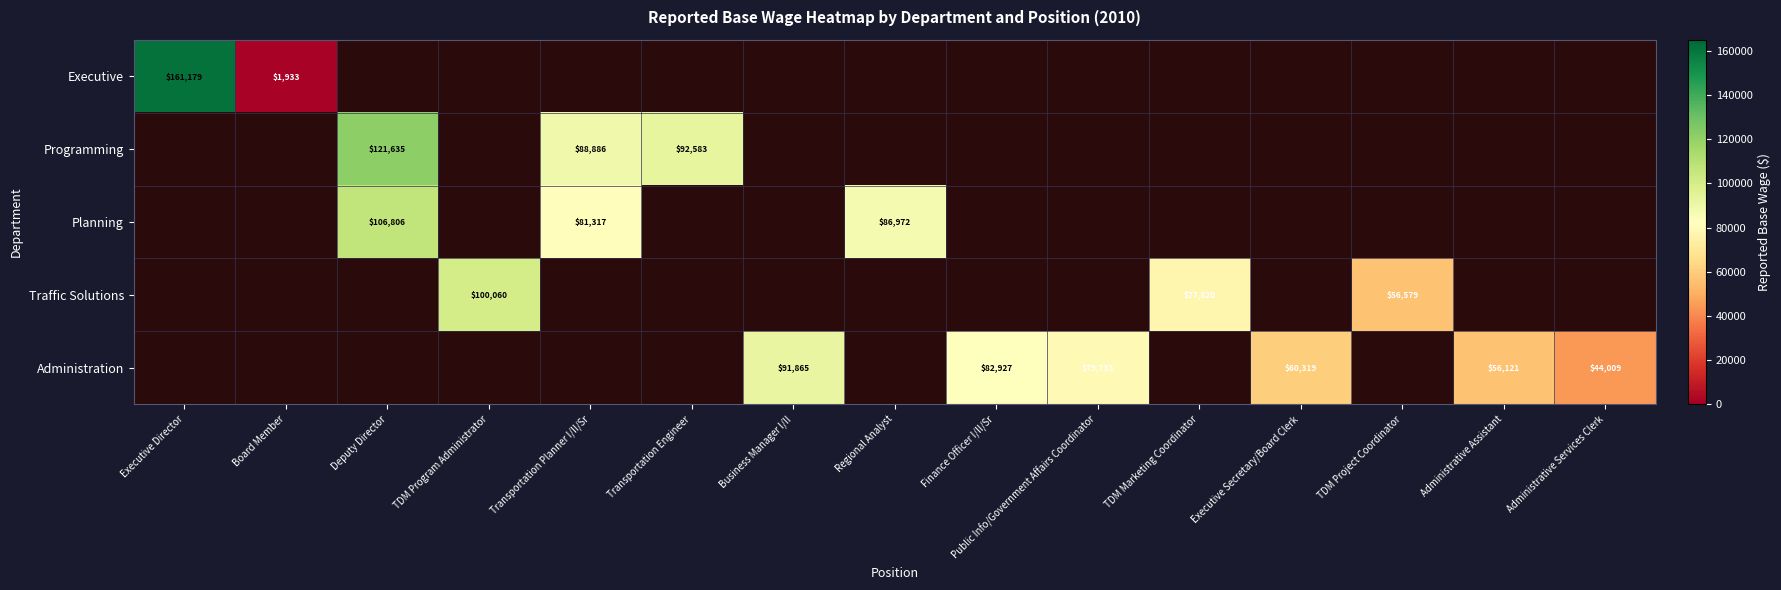

The value of Executive at Executive Director is 214749. True or false?

False